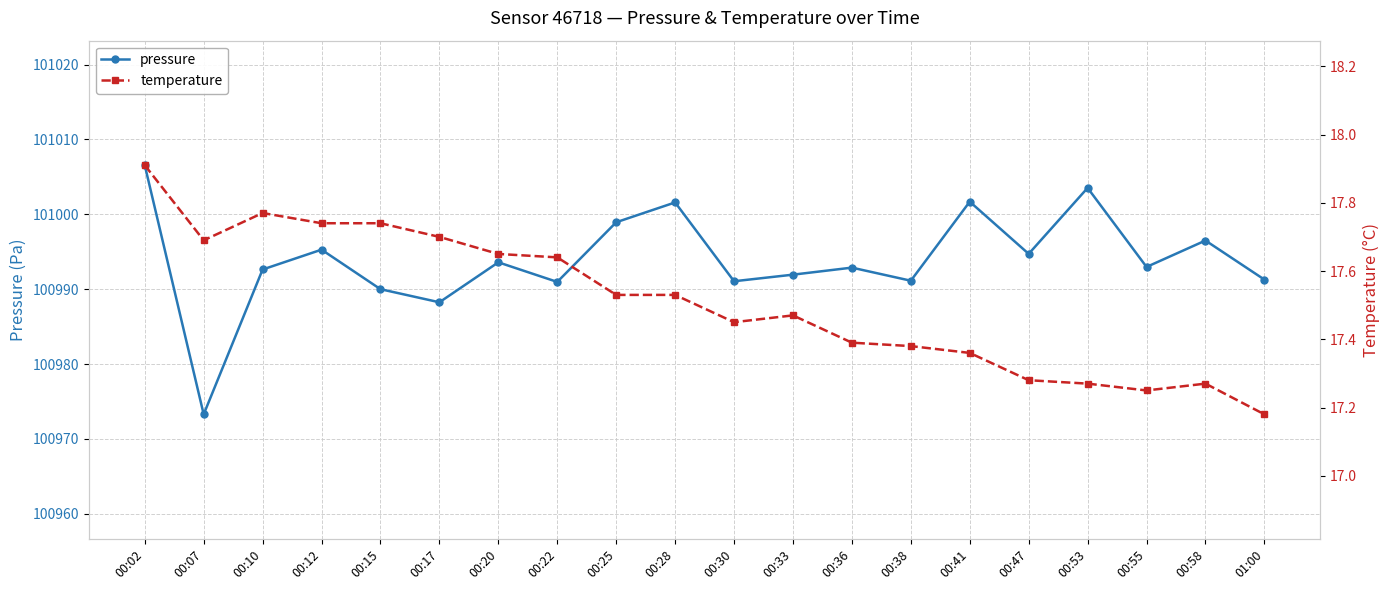

What is the sum of all pressure values?

2019878.8